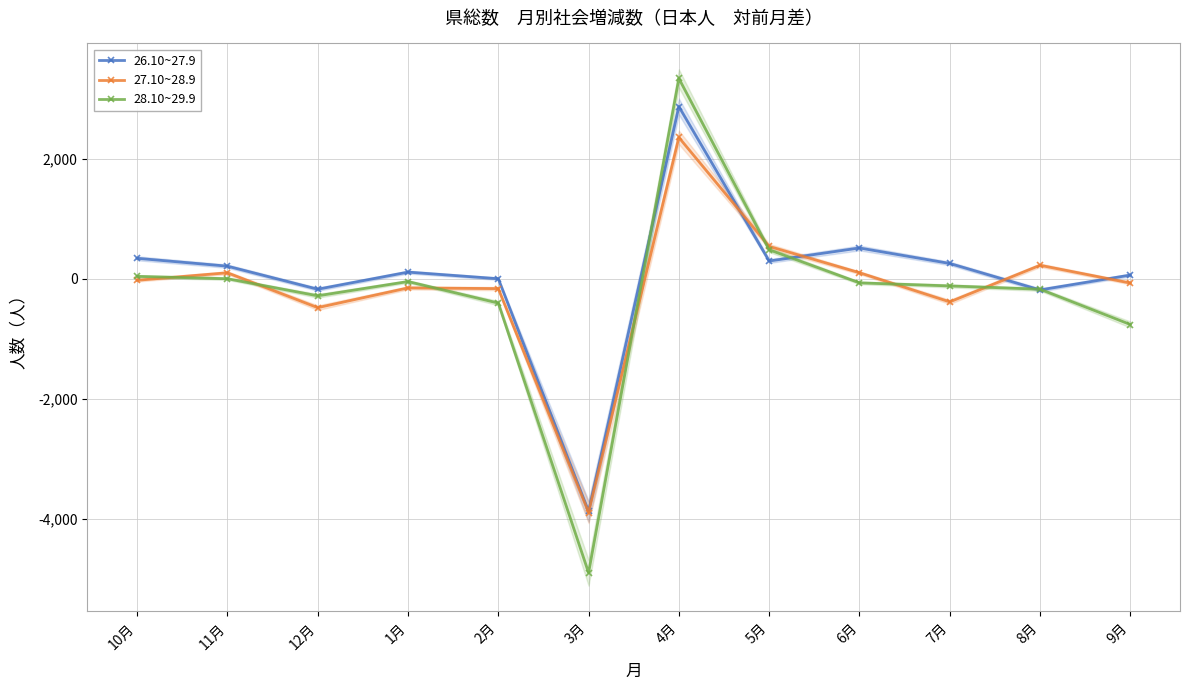

What is the difference between the maximum and minimum values in the 27.10~28.9 series?

6248